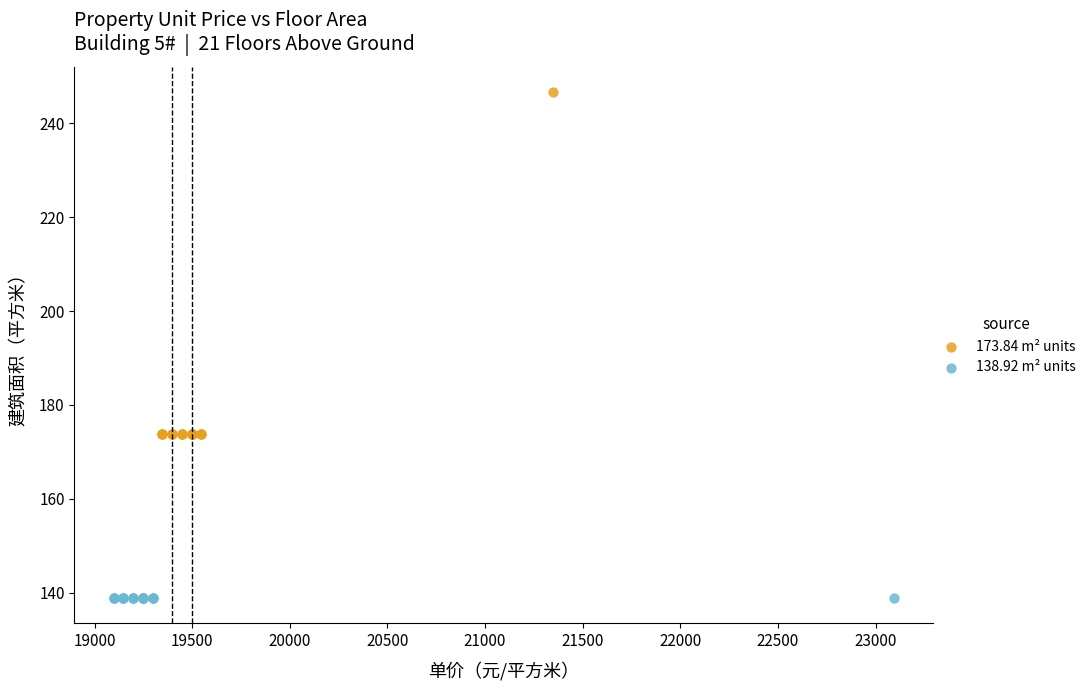

Which series reaches the maximum Y coordinate?

173.84 m² units